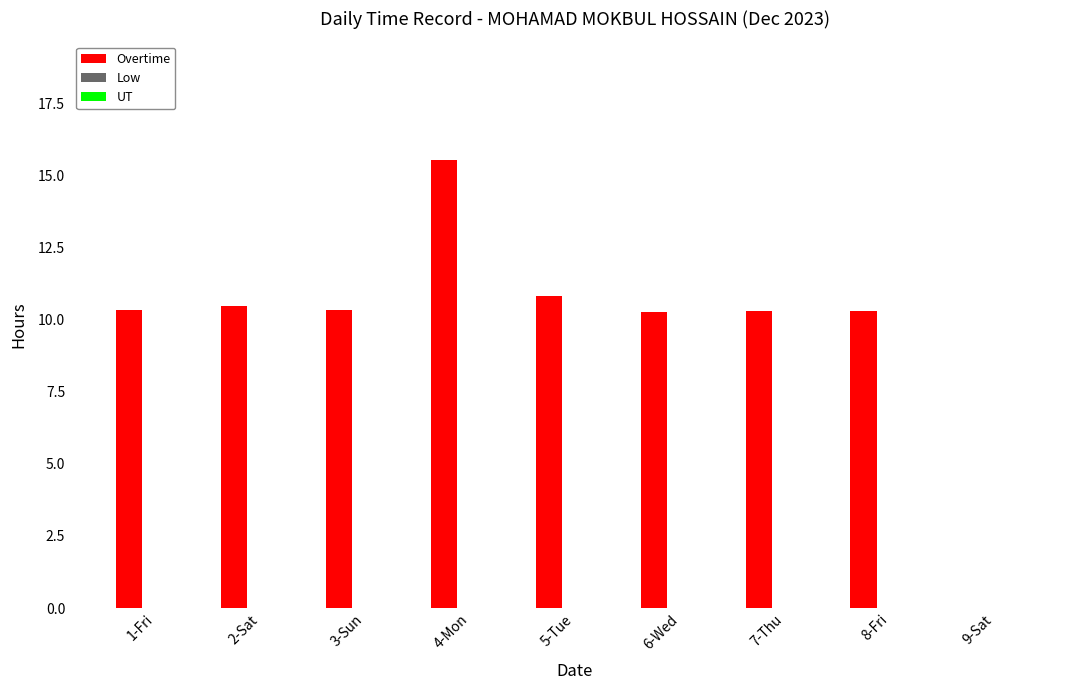

At which label does the data first exceed 10?

1-Fri